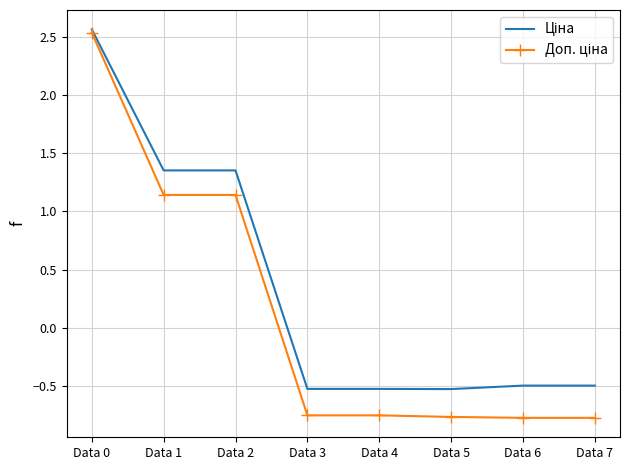

At which category does the chart reach its peak across all series?

Data 0